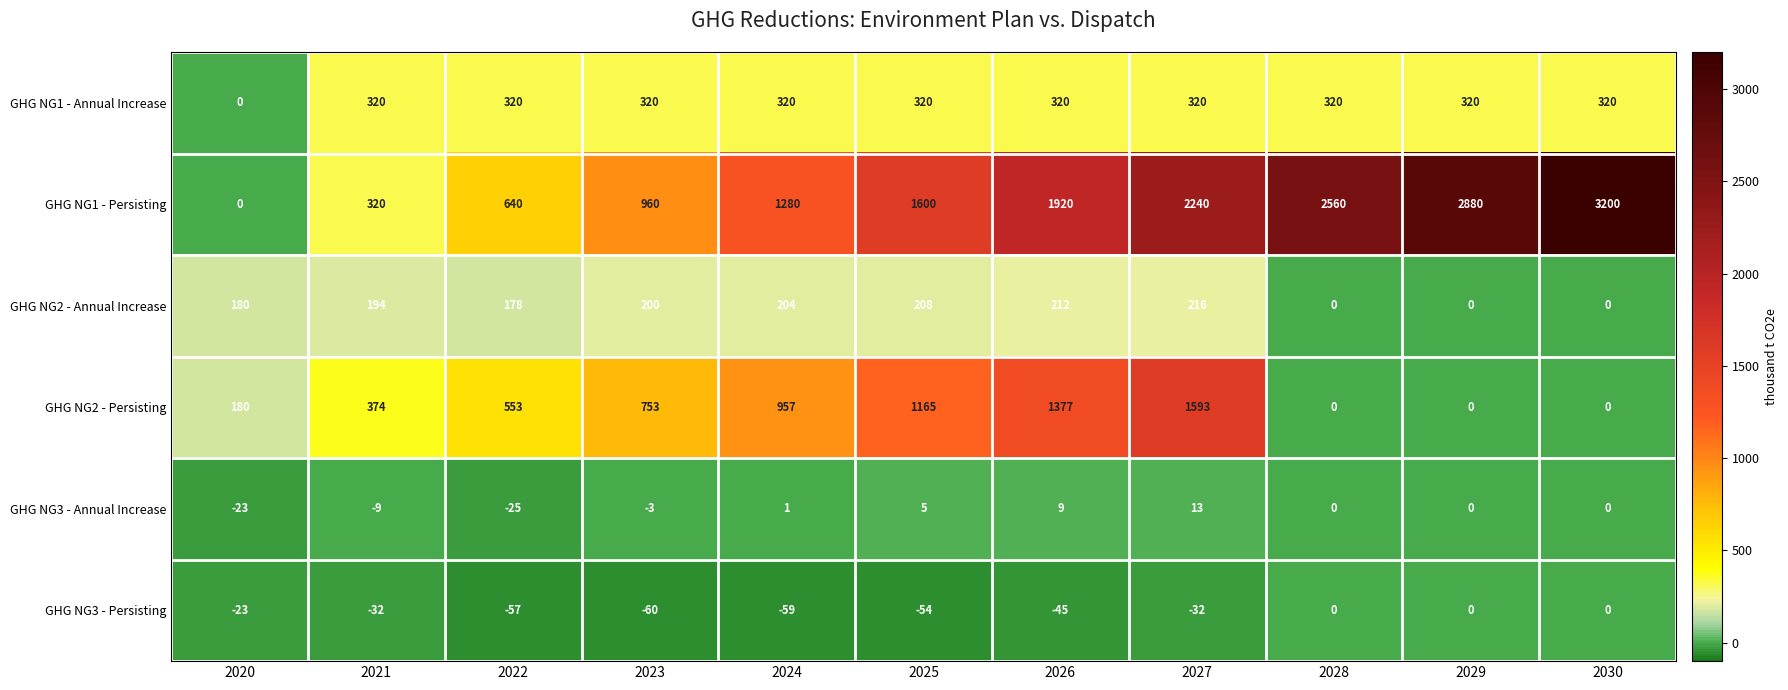

How many series are shown in this chart?

6